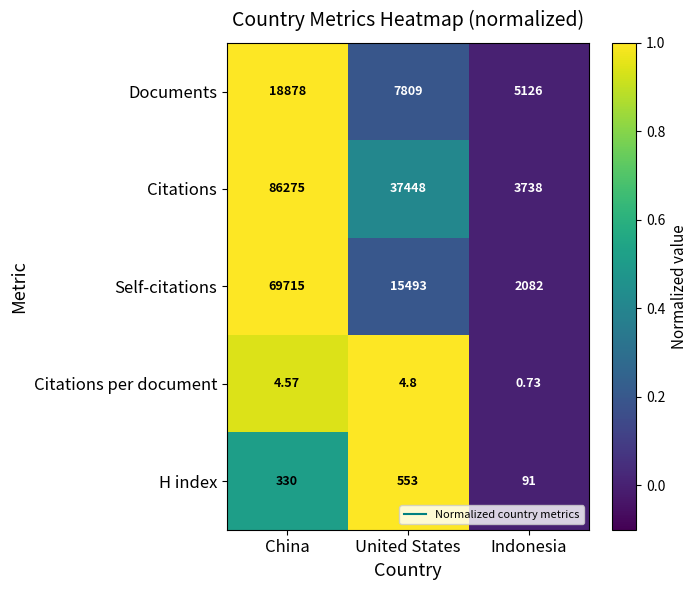

At which category does the chart reach its minimum across all series?

Indonesia